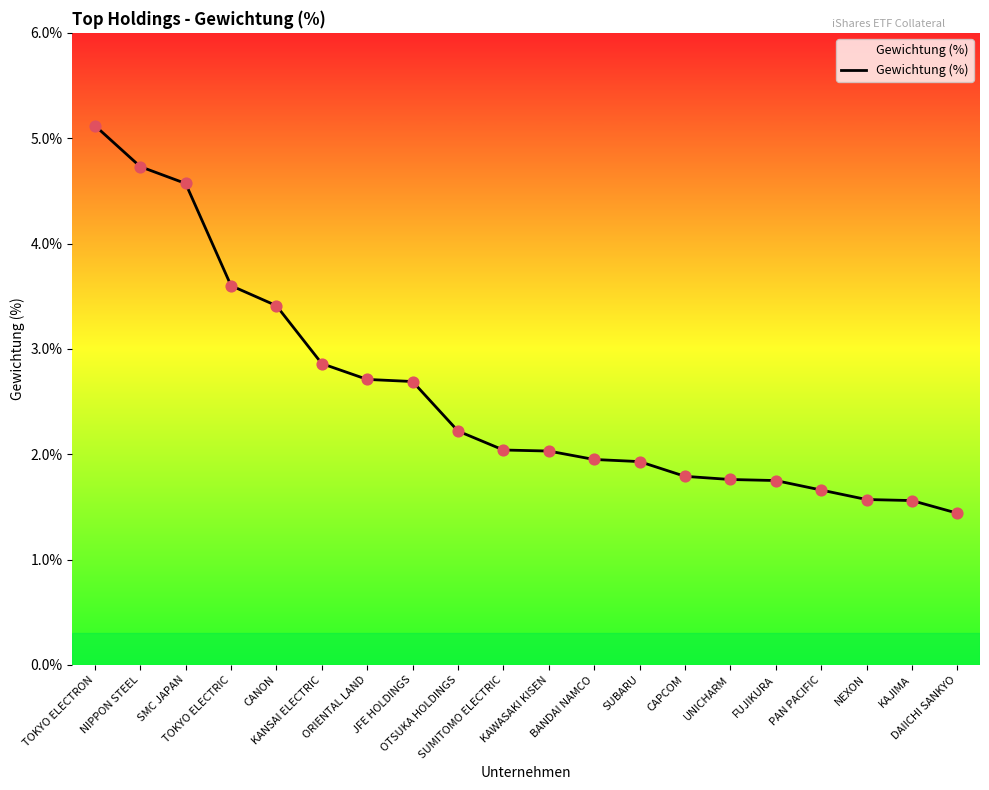

Which has a higher value, PAN PACIFIC or TOKYO ELECTRON?

TOKYO ELECTRON